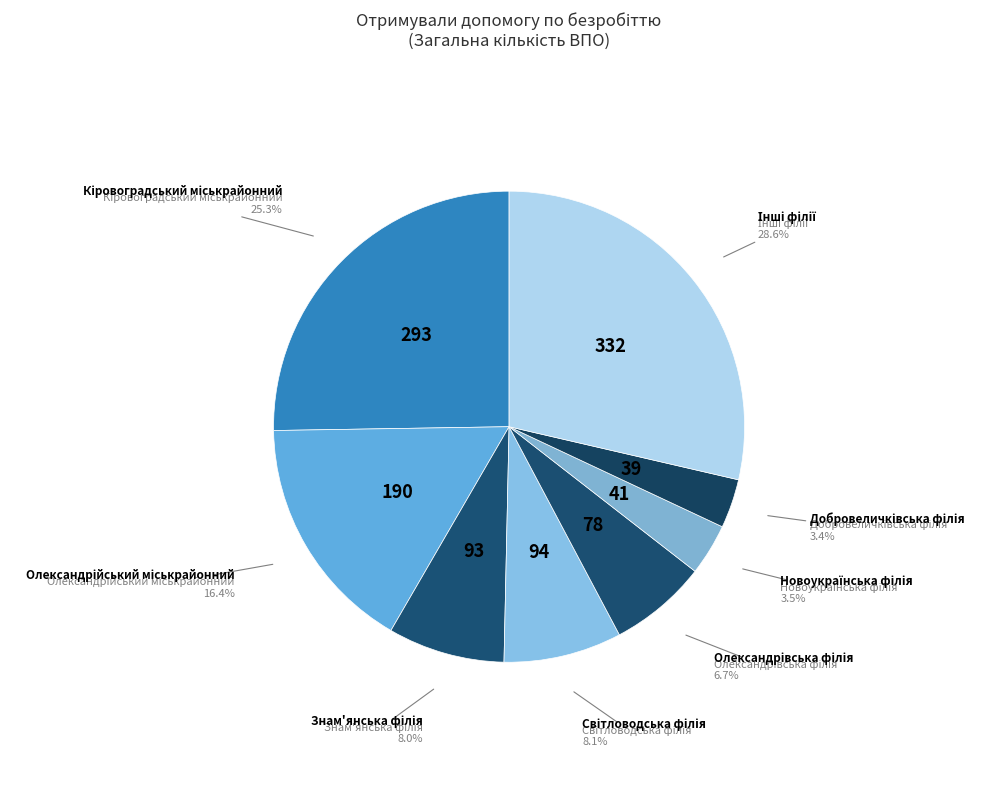

How many slices are in this pie chart?

8